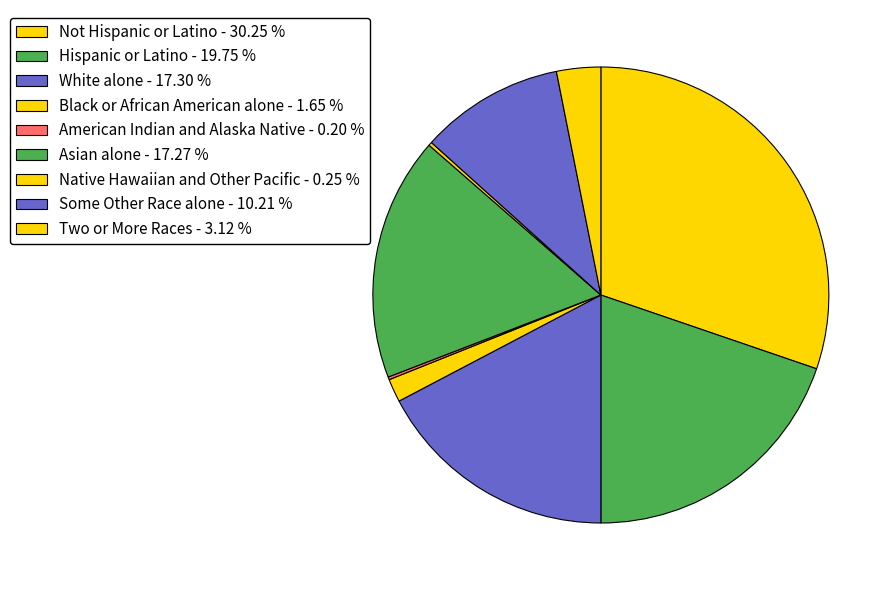

Does Not Hispanic or Latino account for over 50% of the chart?

No